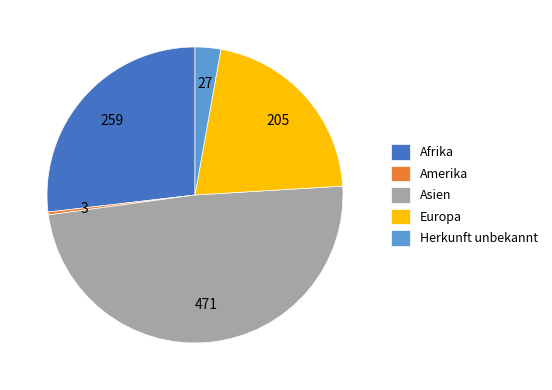

Rank the categories by value from highest to lowest.

Asien, Afrika, Europa, Herkunft unbekannt, Amerika